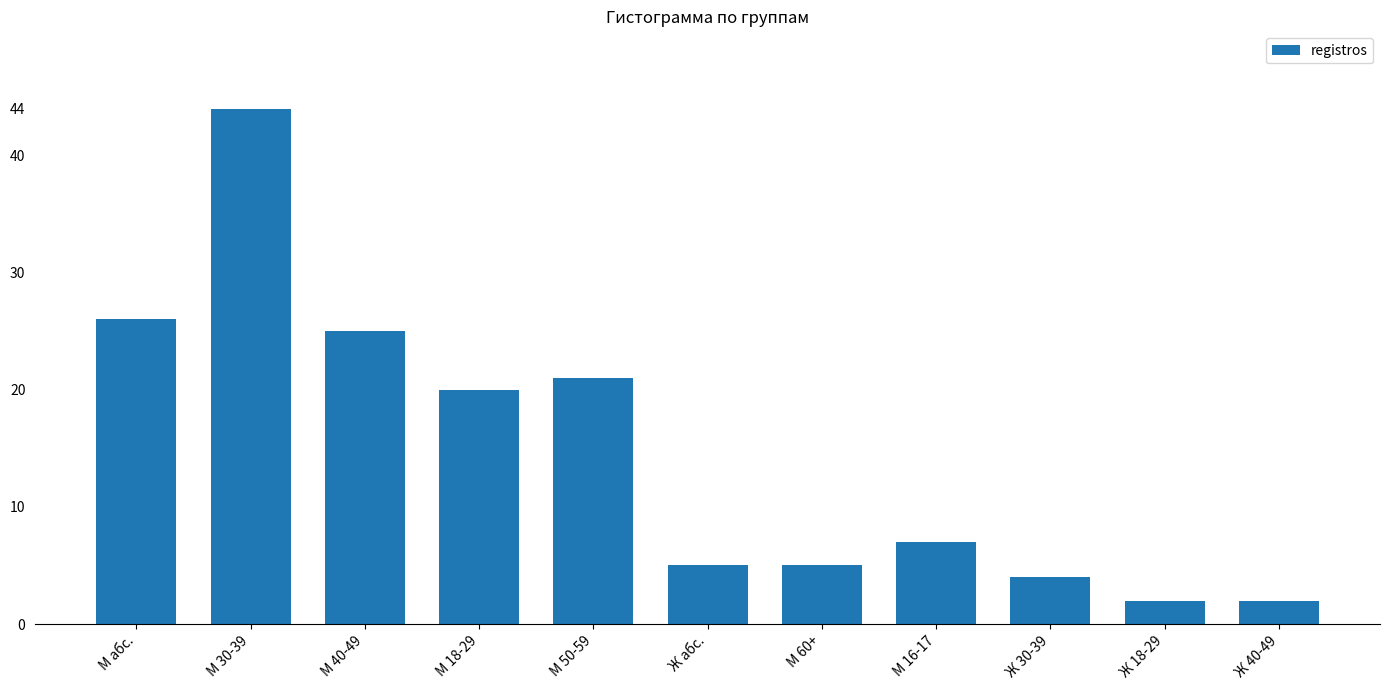

Which label corresponds to the largest value in the chart?

М 30-39